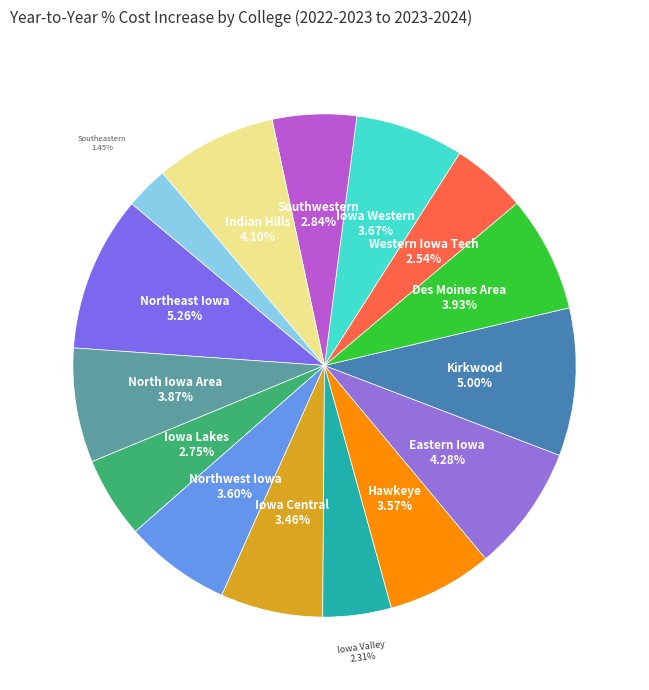

Is there a majority slice in this chart?

No